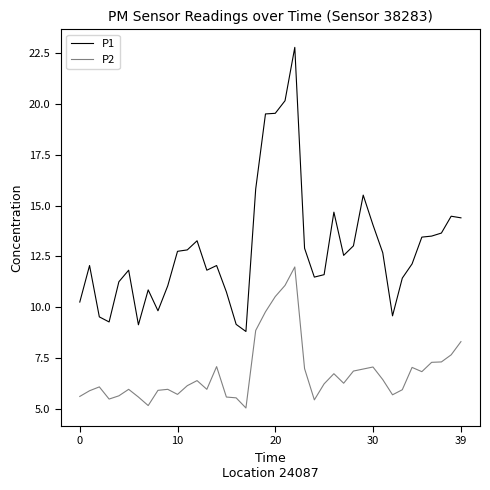

Rank the series by their average value, from highest to lowest.

P1, P2